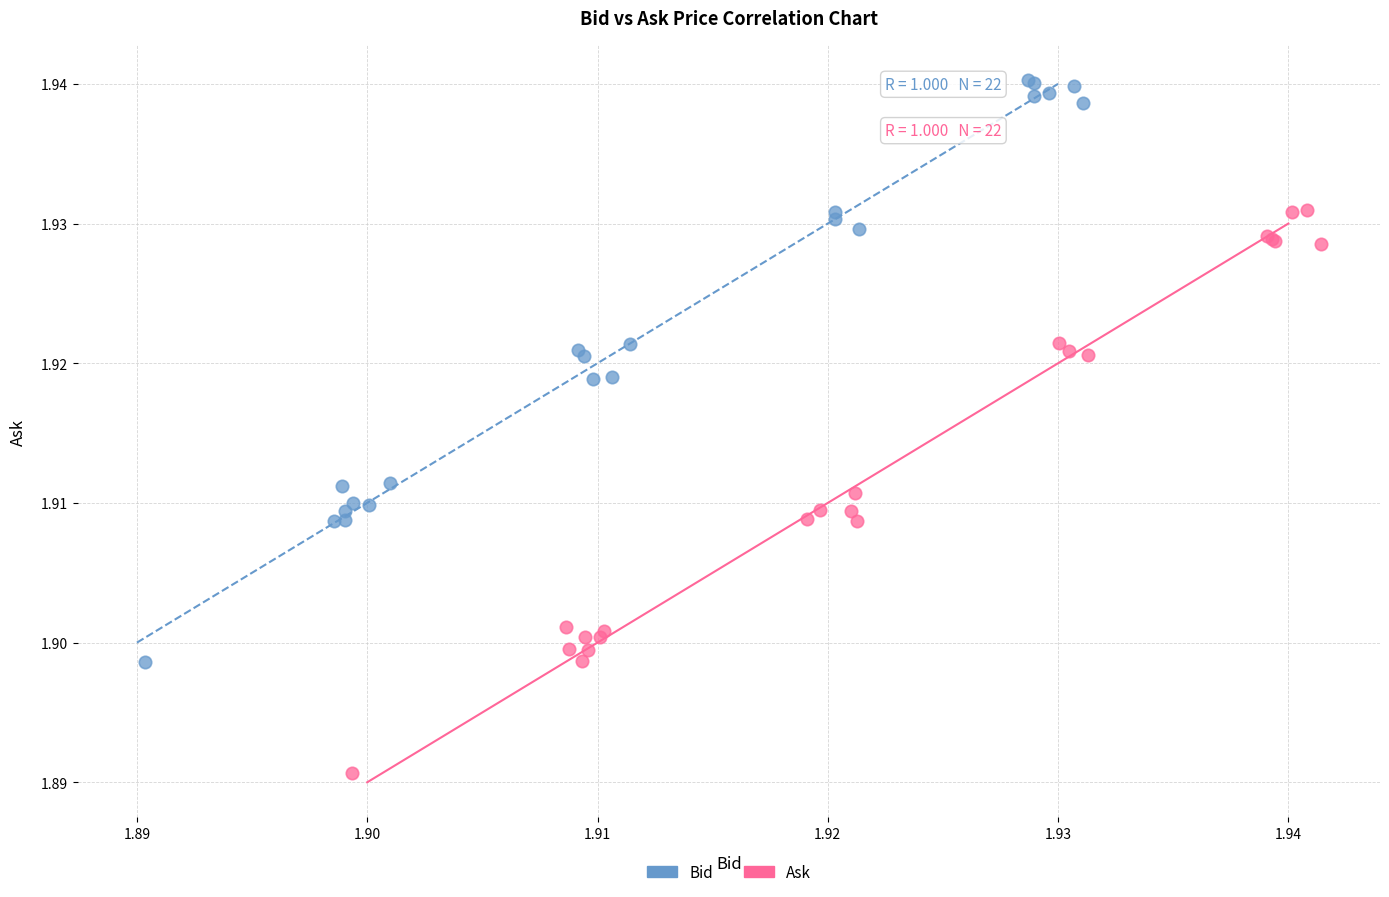

Which series reaches the maximum Y coordinate?

Bid